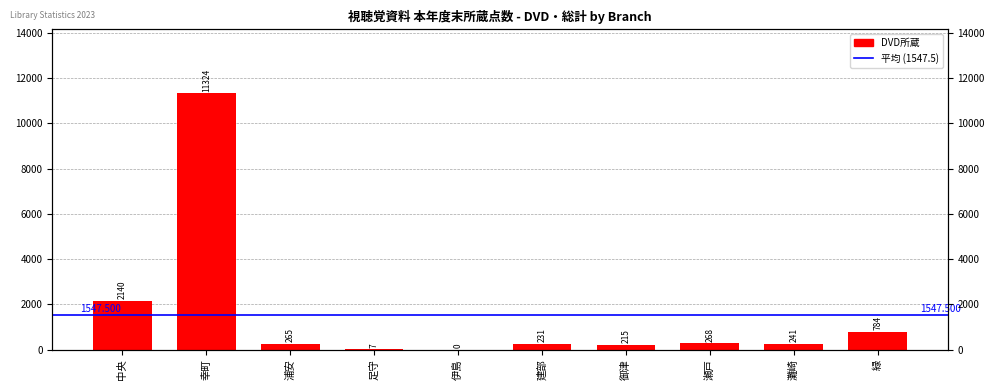

Rank the categories by value from highest to lowest.

幸町, 中央, 緑, 瀬戸, 浦安, 灘崎, 建部, 御津, 足守, 伊島